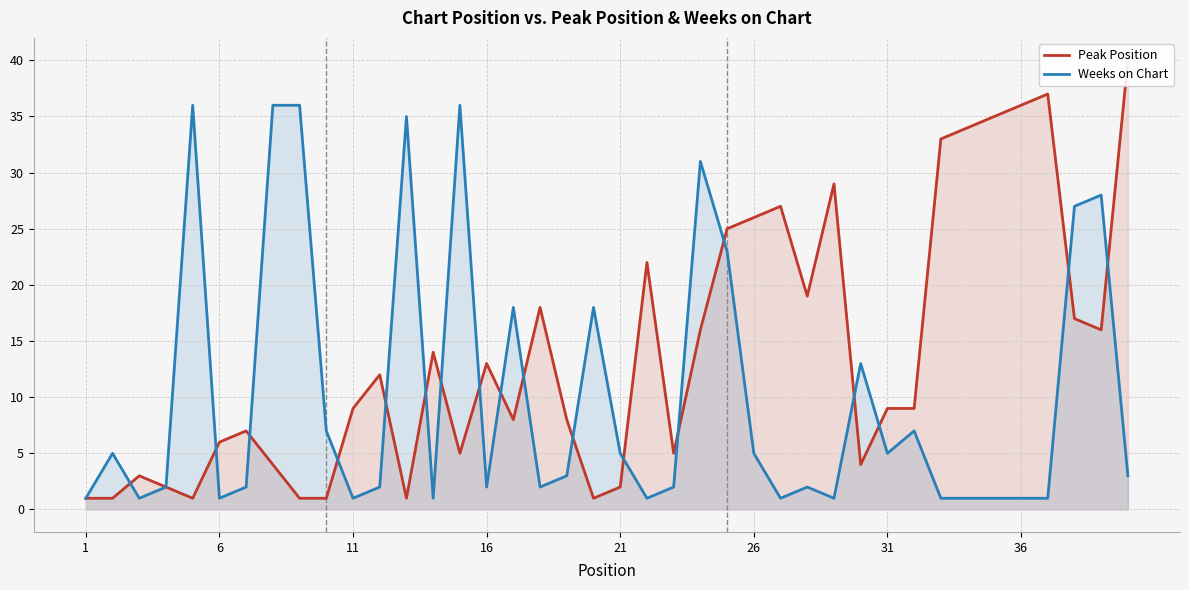

Which series ends up on top after the final intersection of Weeks on Chart and Peak Position?

Peak Position